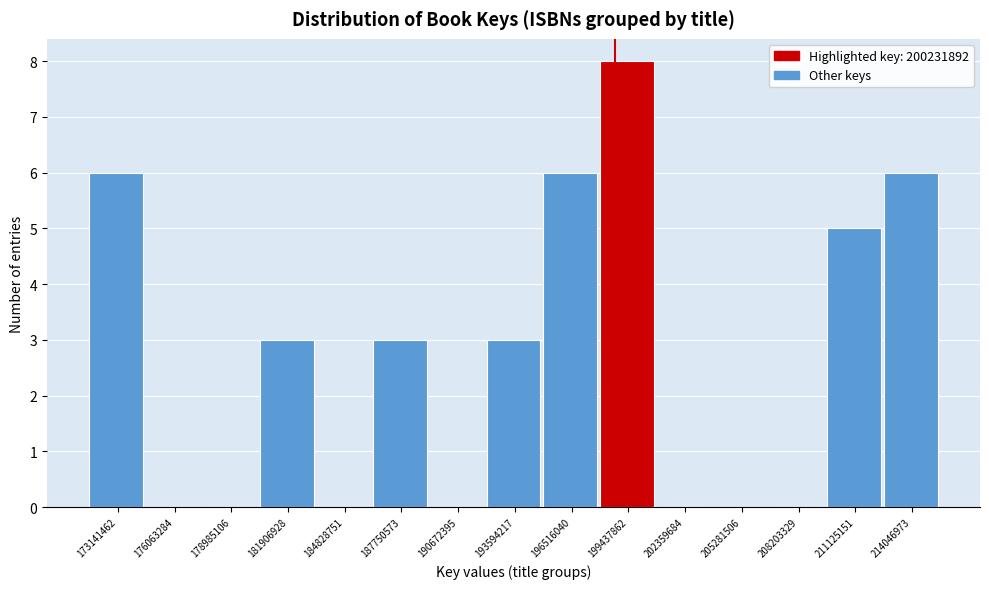

Reading left to right, extract all data points from this chart.

173141462=6	176063284=0	178985106=0	181906928=3	184828751=0	187750573=3	190672395=0	193594217=3	196516040=6	199437862=8	202359684=0	205281506=0	208203329=0	211125151=5	214046973=6